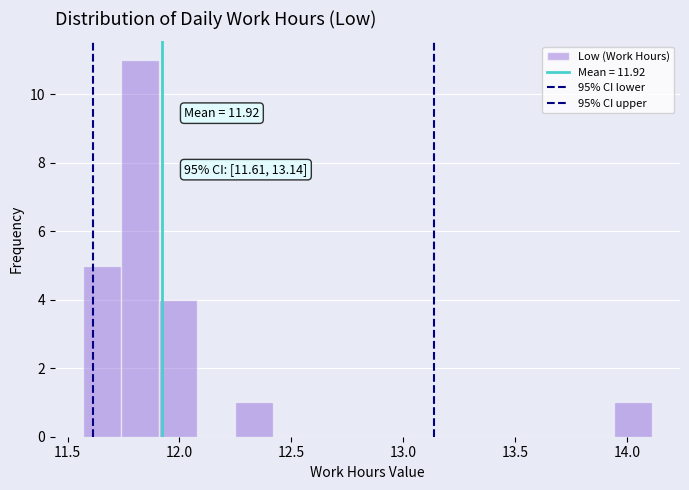

Around what value on the x-axis is the tallest bar? Give the approximate position of its centre, as read against the axis.

11.80